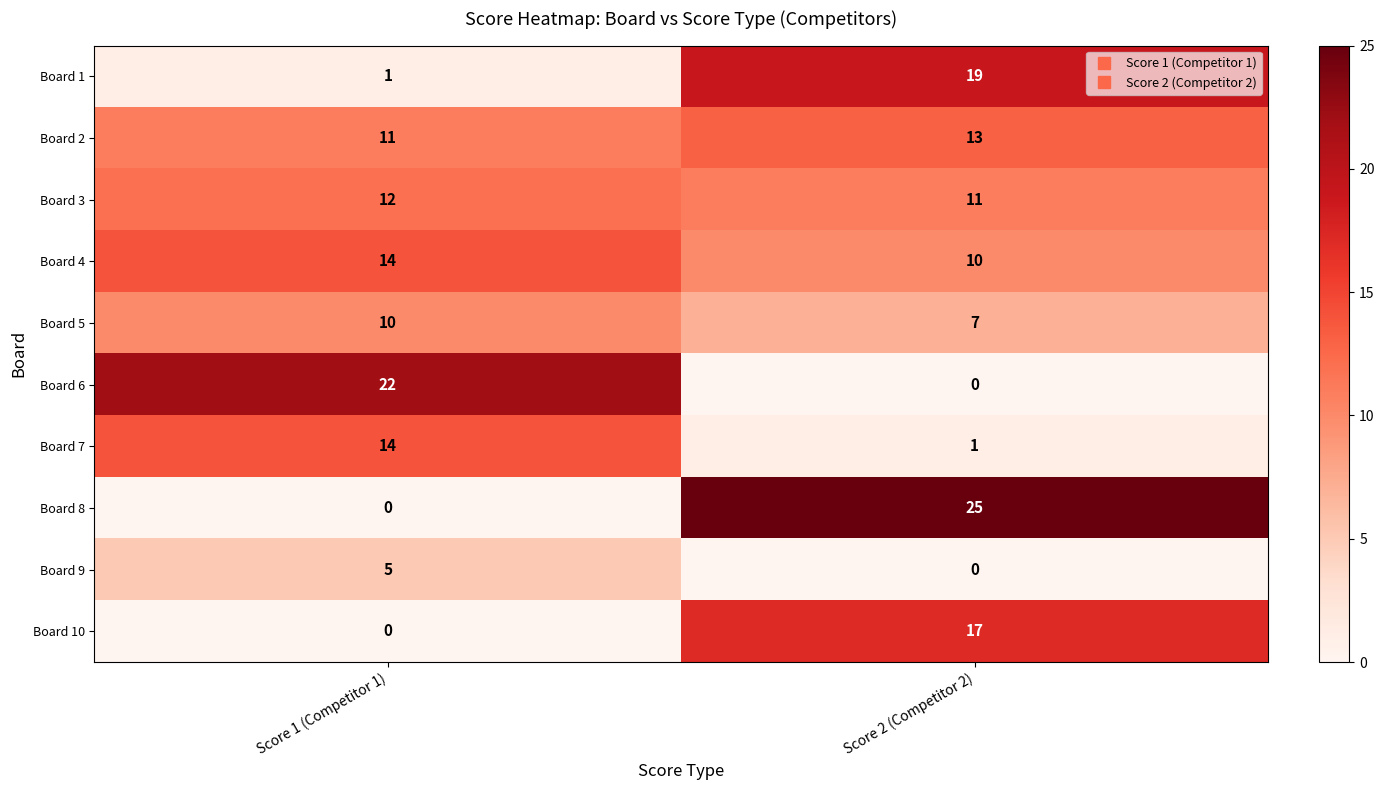

What is the sum of the Board 4 values at Score 1 (Competitor 1) and Score 2 (Competitor 2)?

24